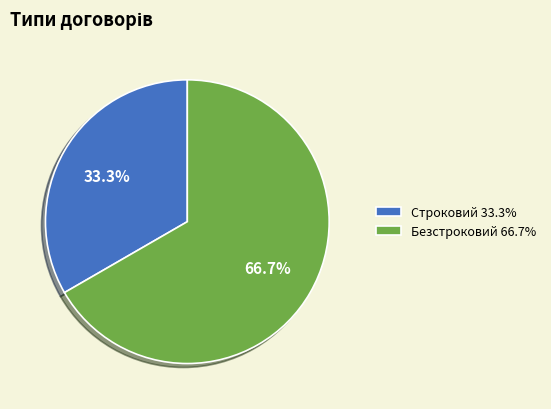

The Безстроковий slice represents 72% of the pie. True or false?

False